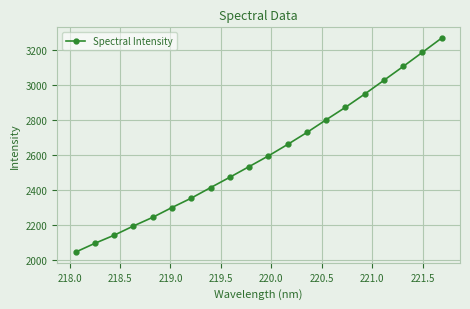

What is the greatest value displayed?

3266.6